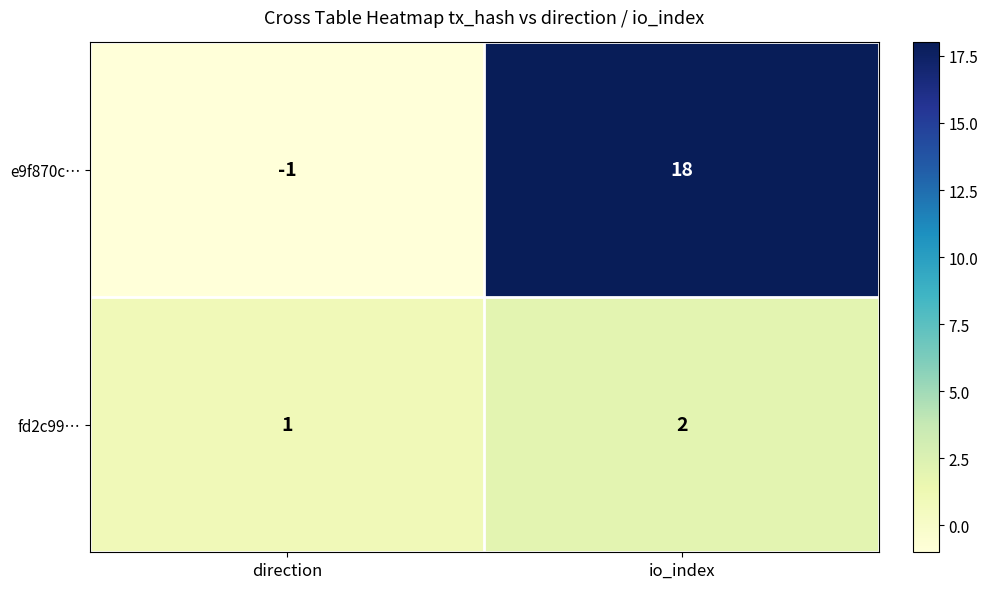

Which category has the lowest value in the fd2c99… series?

direction